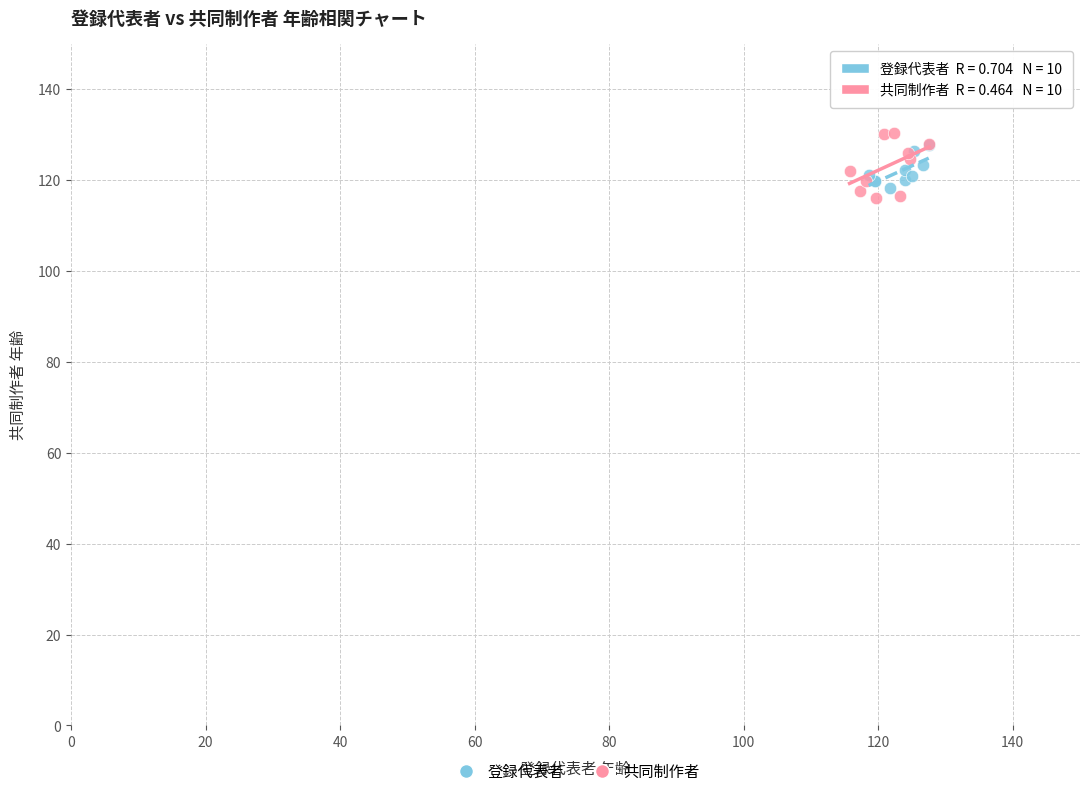

What are all the series names shown in the legend?

登録代表者, 共同制作者